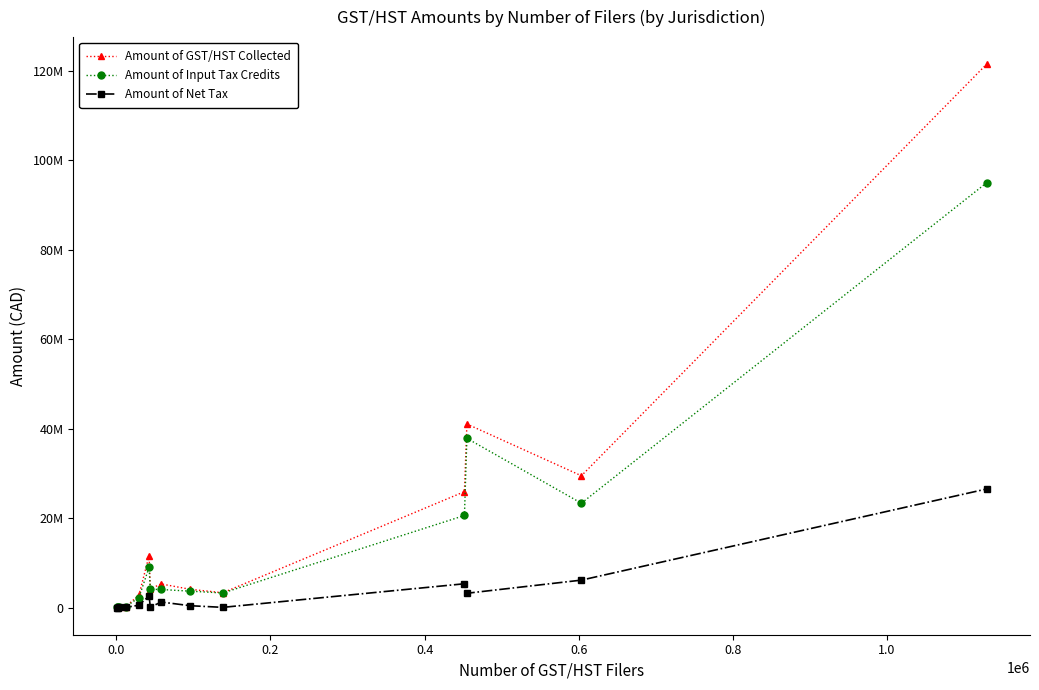

What are all the series names shown in the legend?

Amount of GST/HST Collected, Amount of Input Tax Credits, Amount of Net Tax